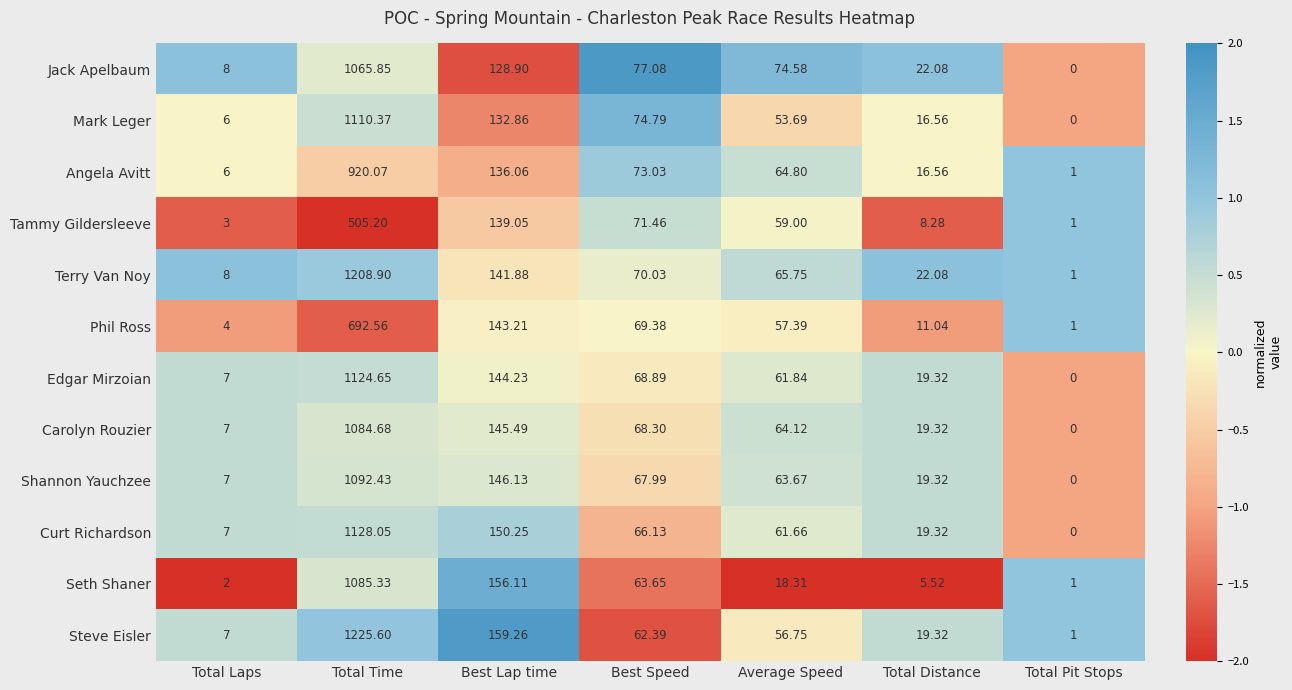

At which label does Steve Eisler reach its peak?

Total Time